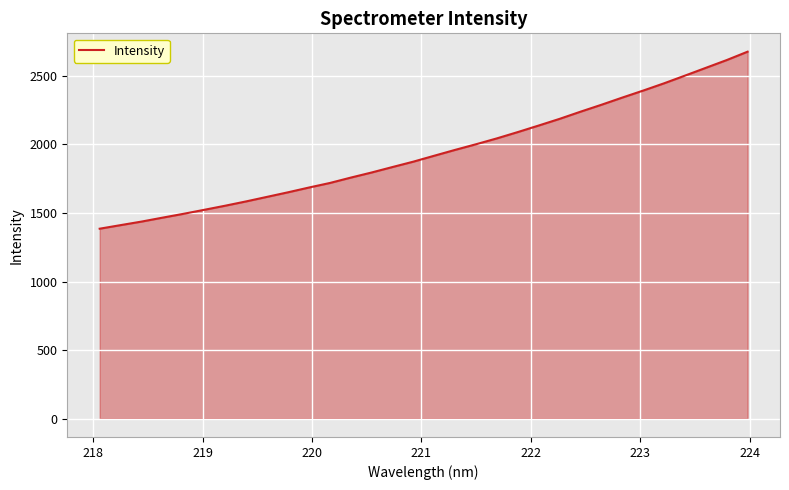

What is the difference between the maximum and minimum values?

1291.3